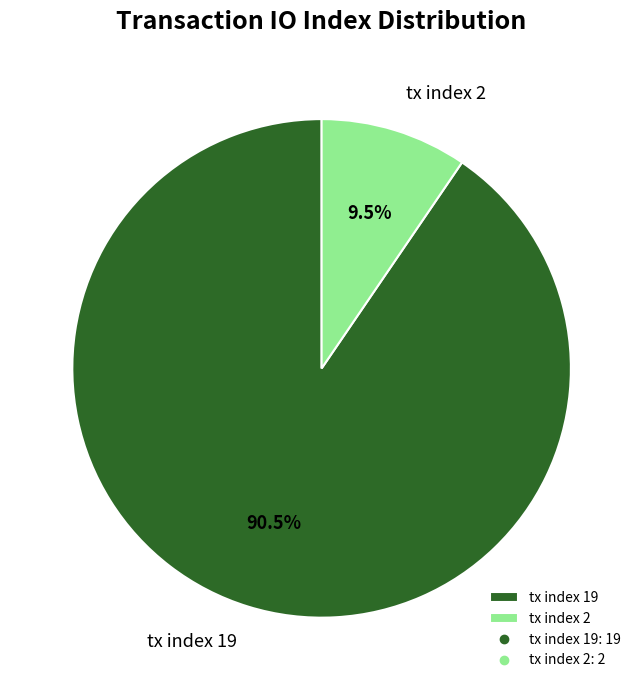

Which slice is the largest?

tx index 19